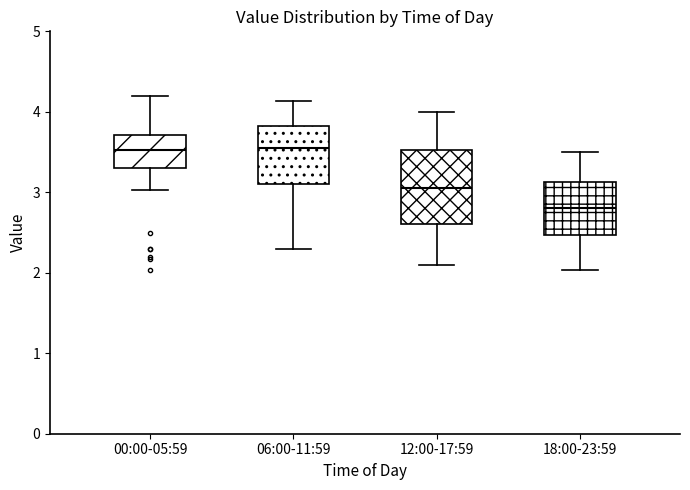

Where does the median line of the box for 00:00-05:59 sit on the y-axis? The values are not printed on the chart, so give them approximately, as read against the axis.

3.5